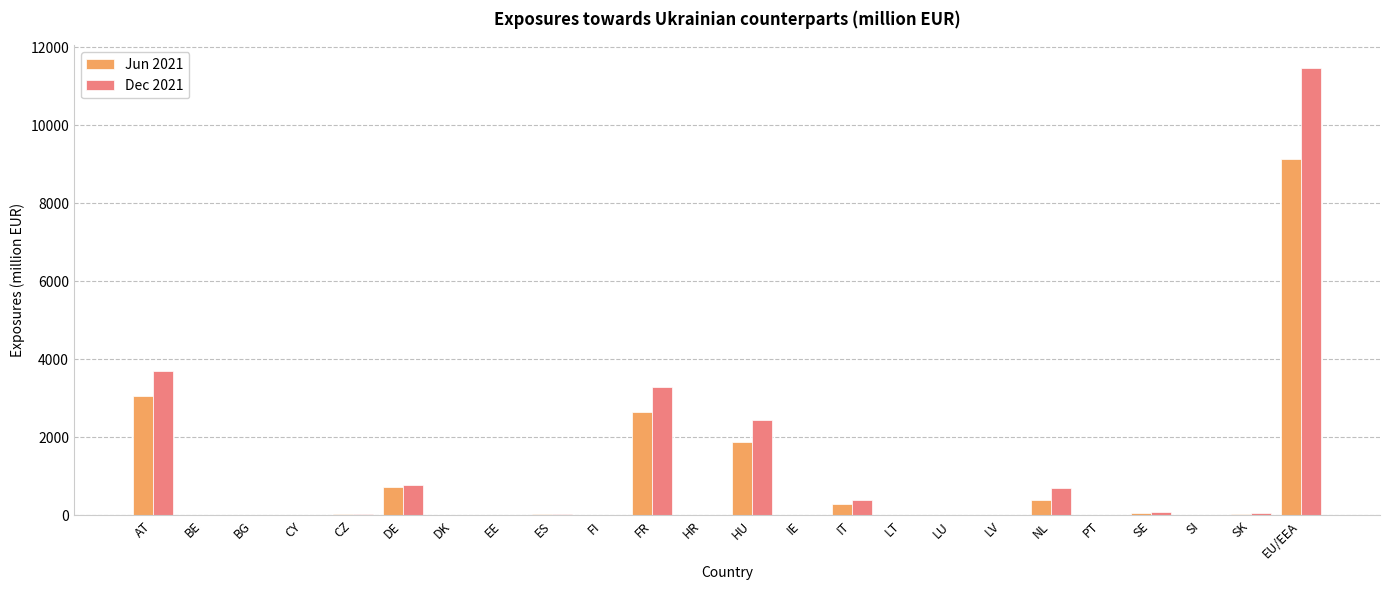

At which label is Jun 2021 closest to 4569?

AT